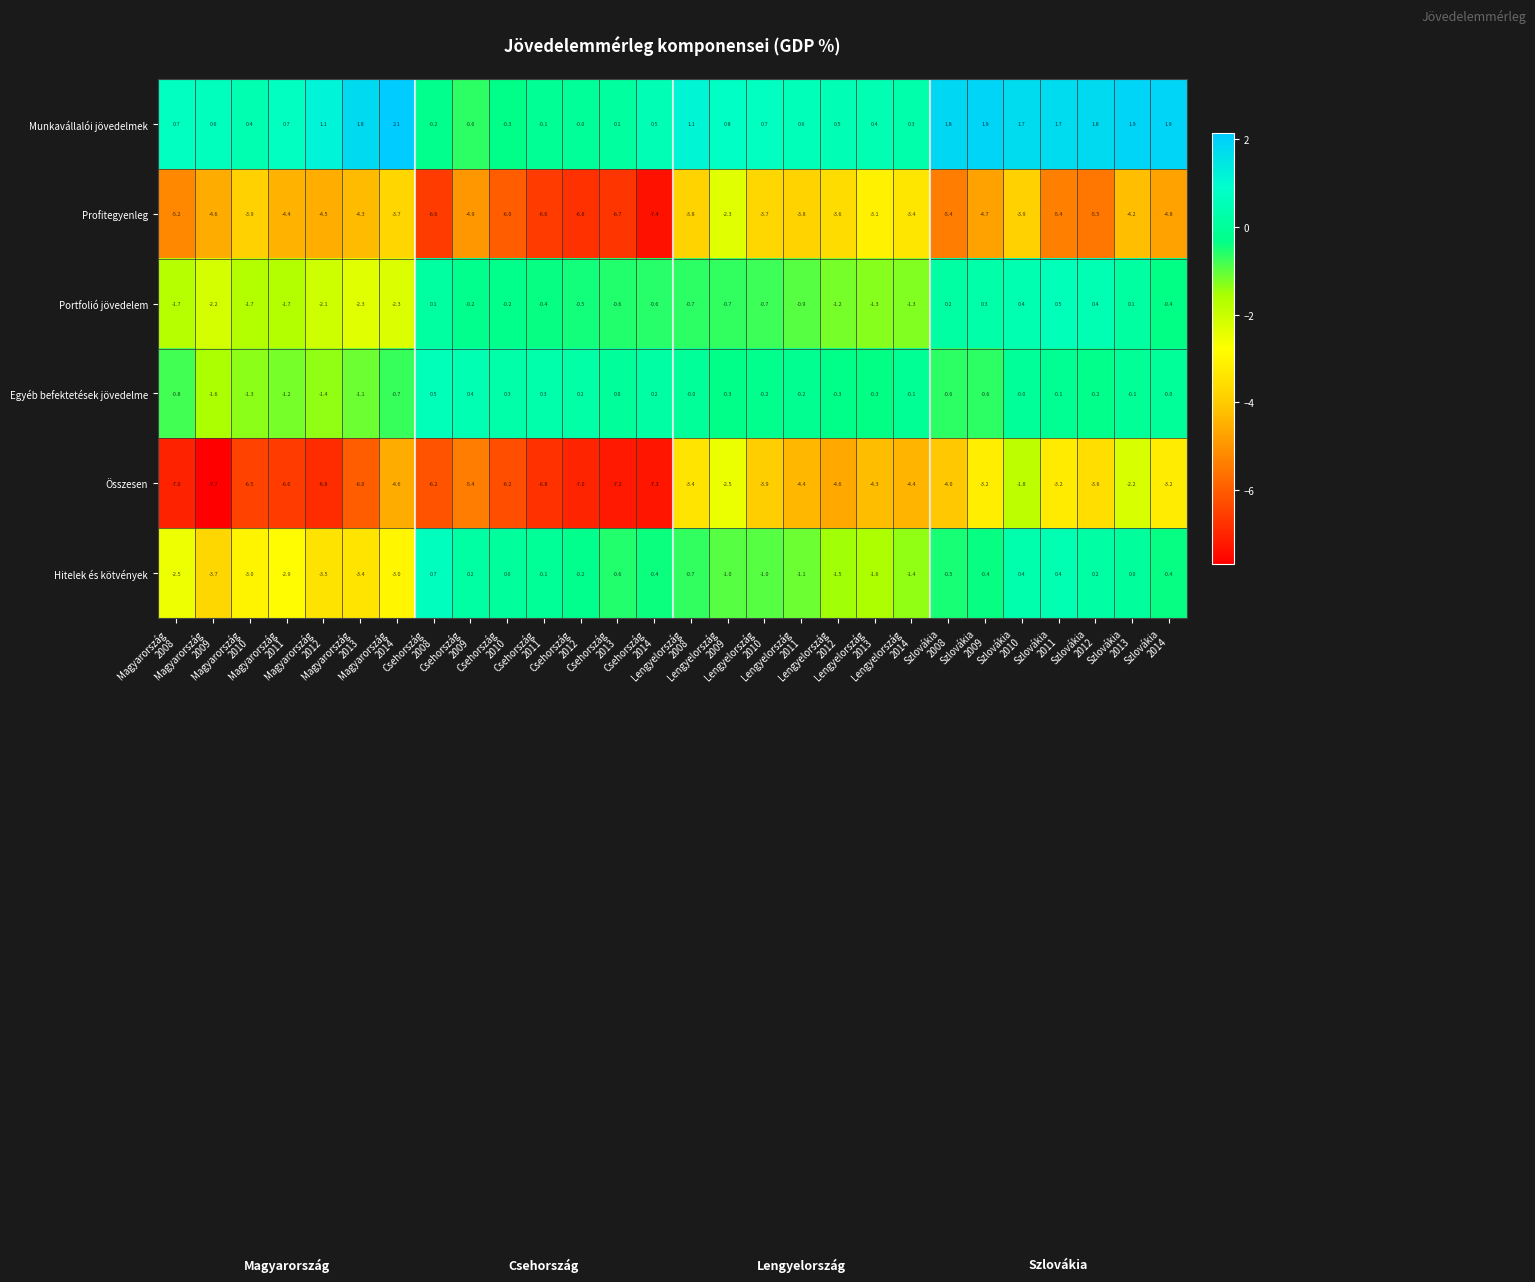

Count the number of categories in the chart.

28